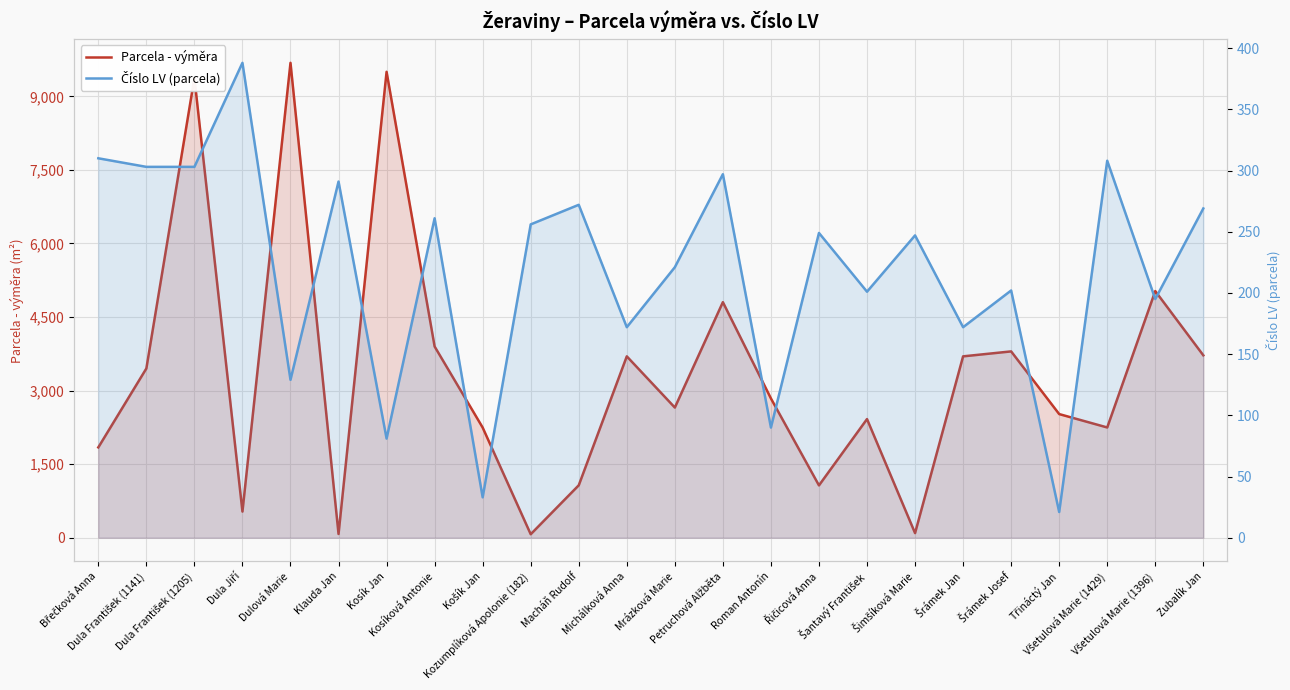

What is the sum of all Číslo LV (parcela) values?

5271